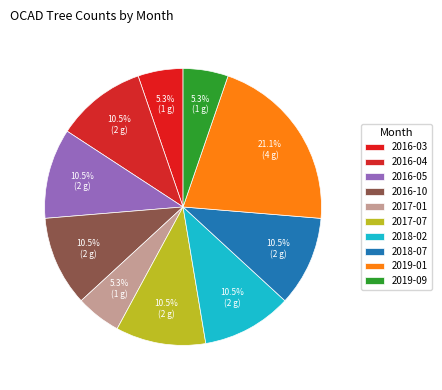

How many segments does this pie chart have?

10